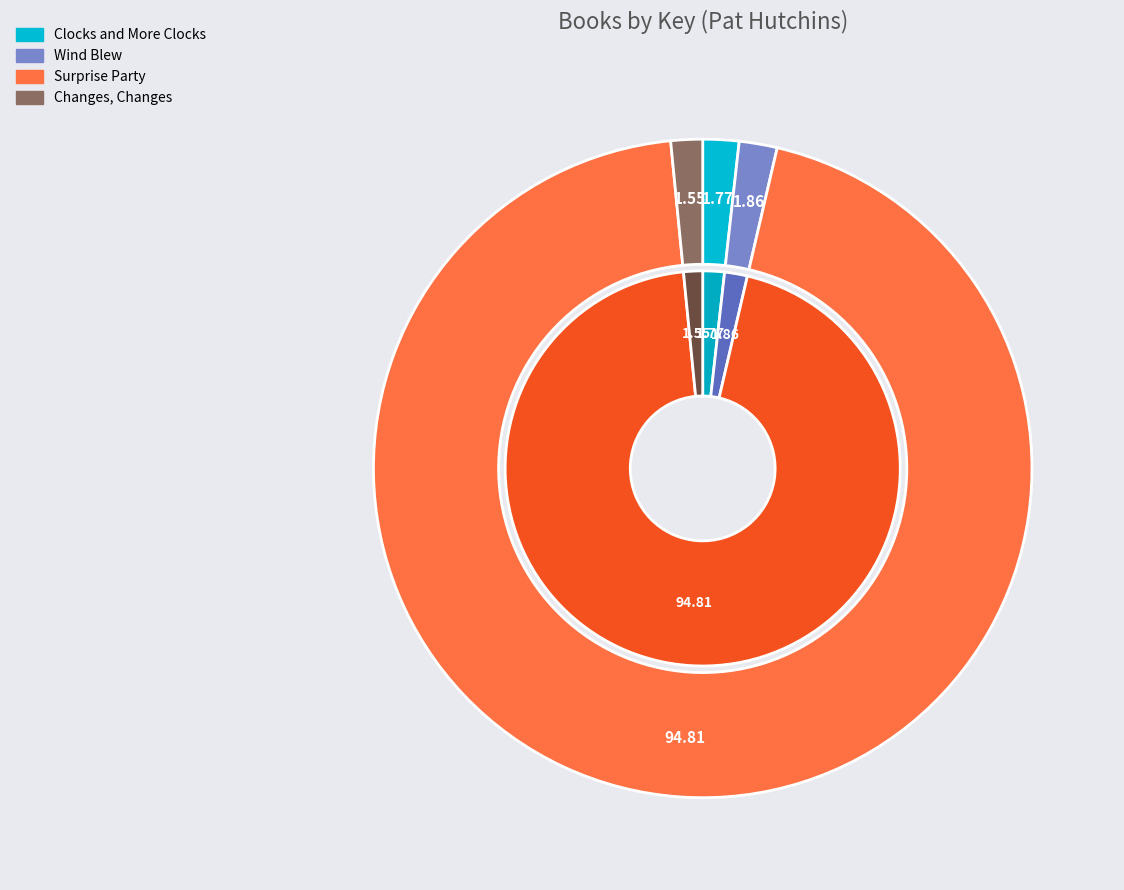

What percentage is the Clocks and More Clocks slice, to the nearest percent?

2%